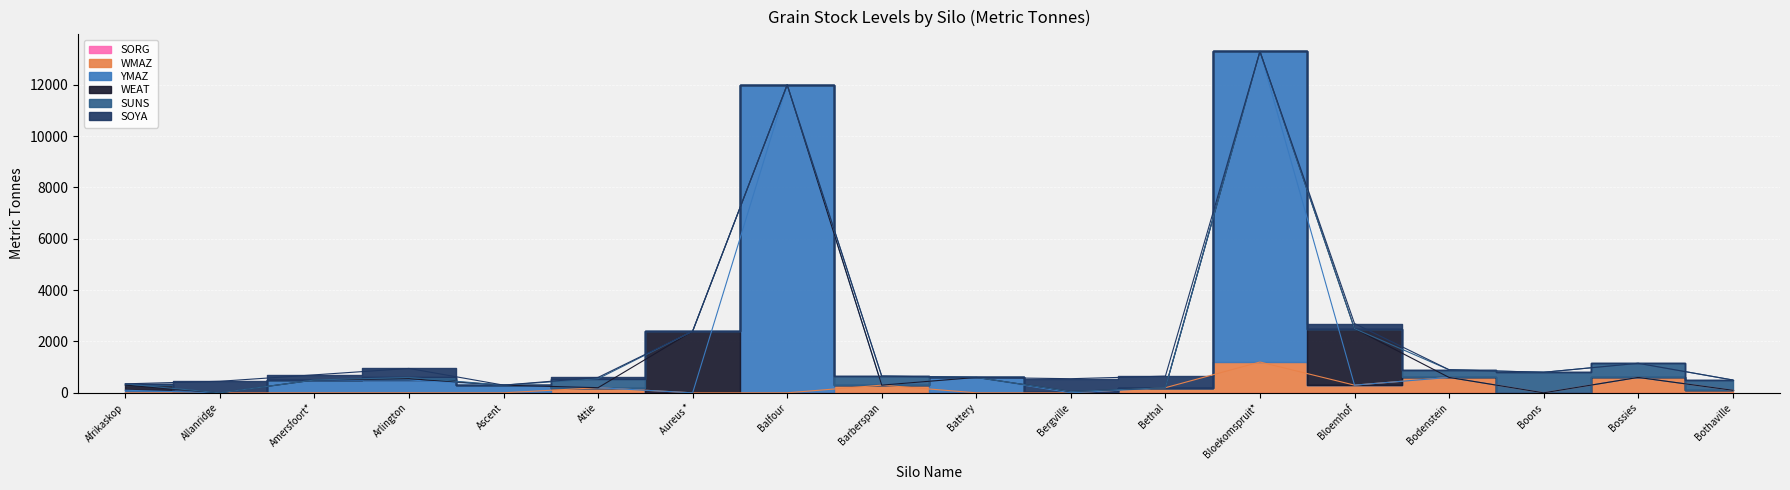

What is the label of the 2nd point from the left?

Allanridge